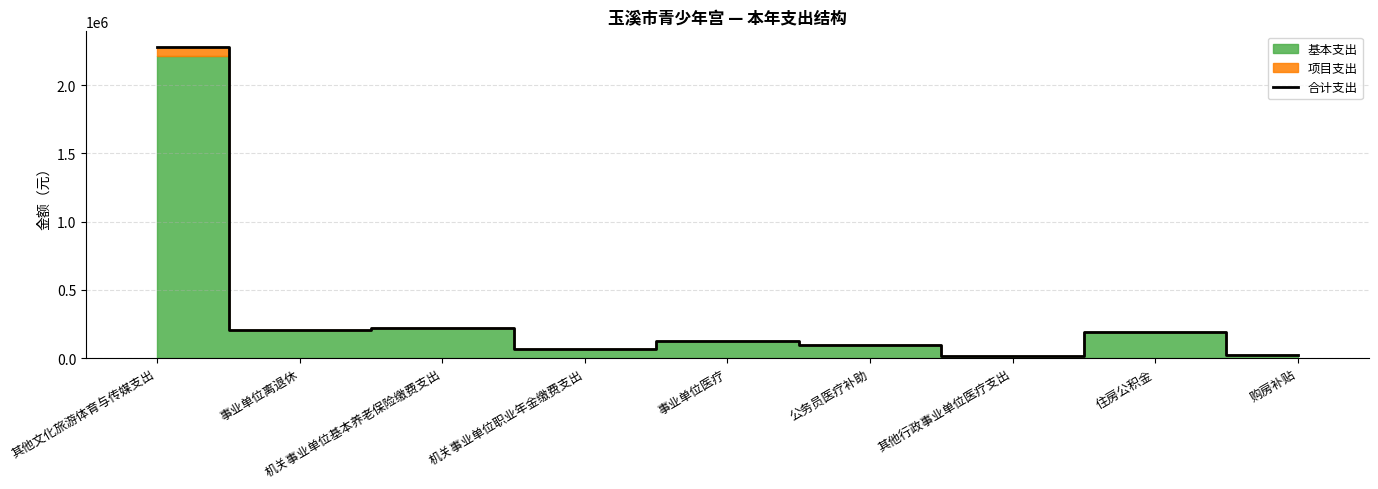

What is the maximum value shown in the chart?

2280568.0